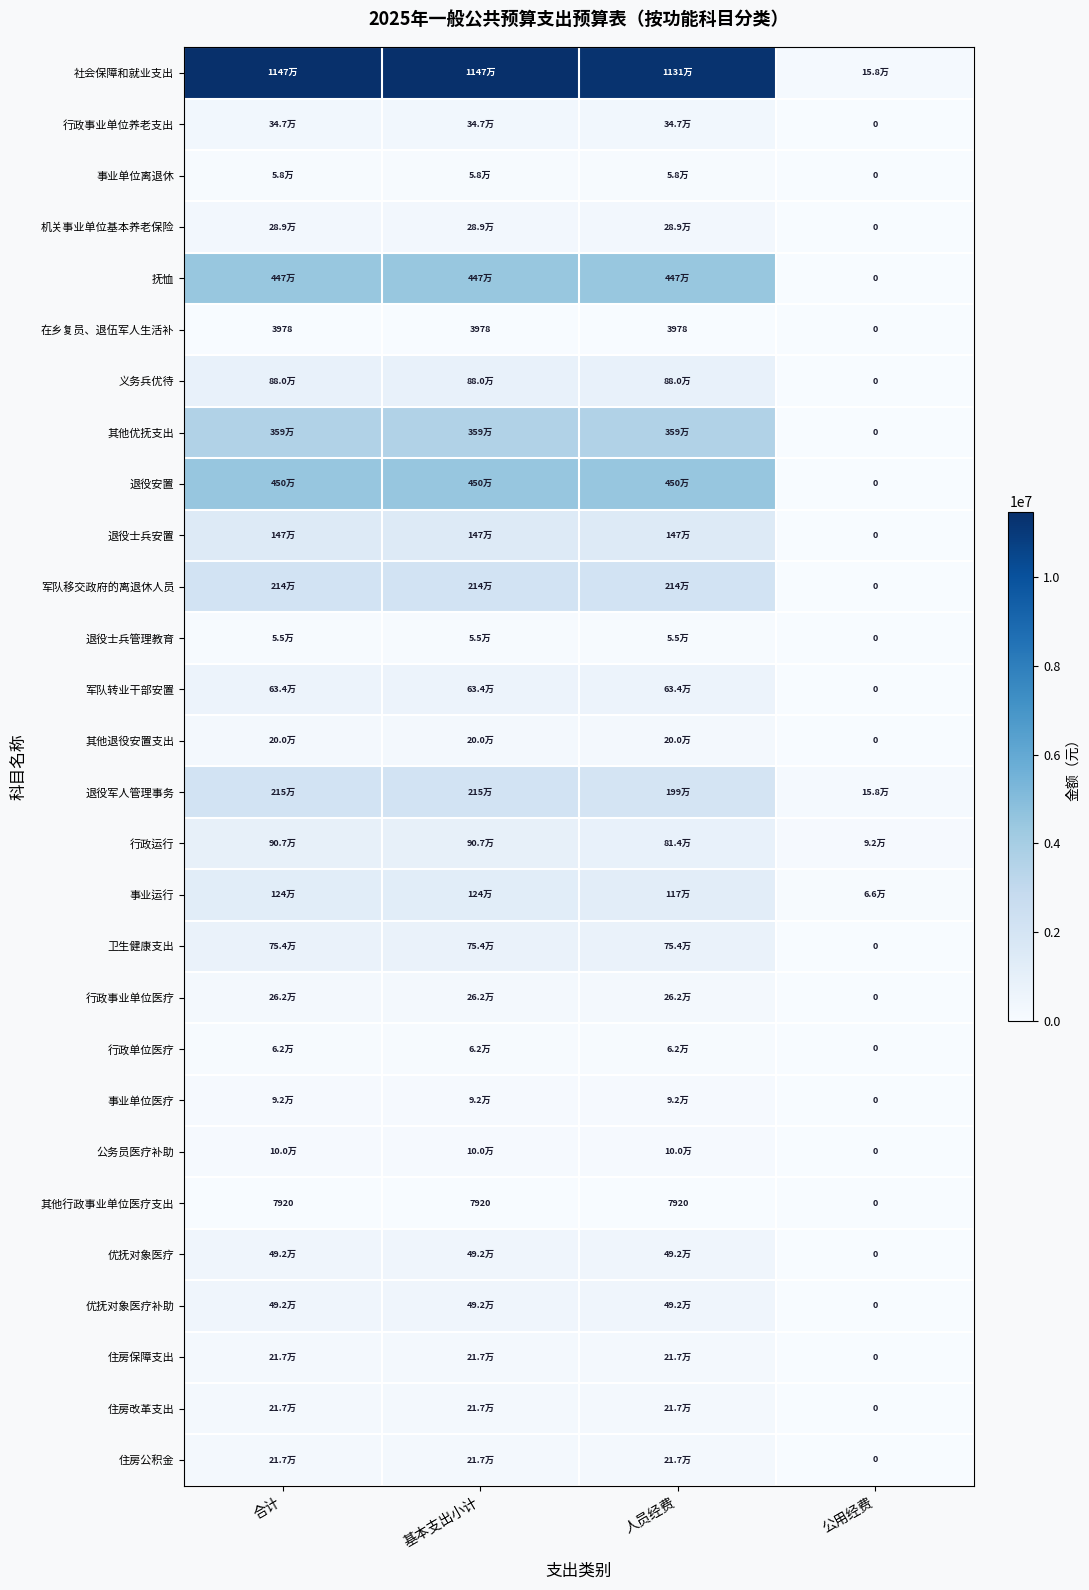

The 退役军人管理事务 series shows 1988425.0 at 人员经费. True or false?

True